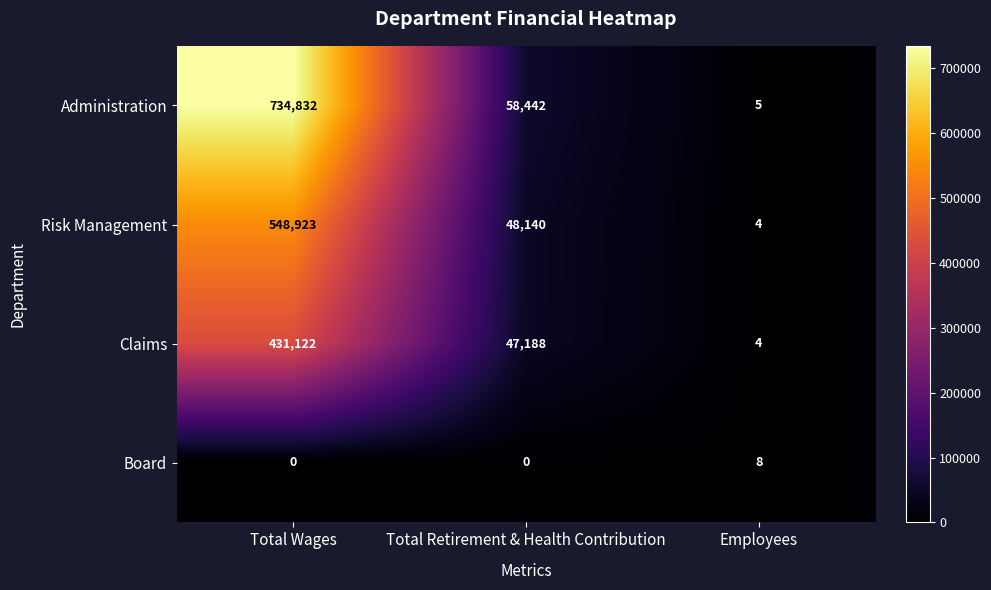

What is the difference between the highest and lowest values at Total Retirement & Health Contribution?

58442